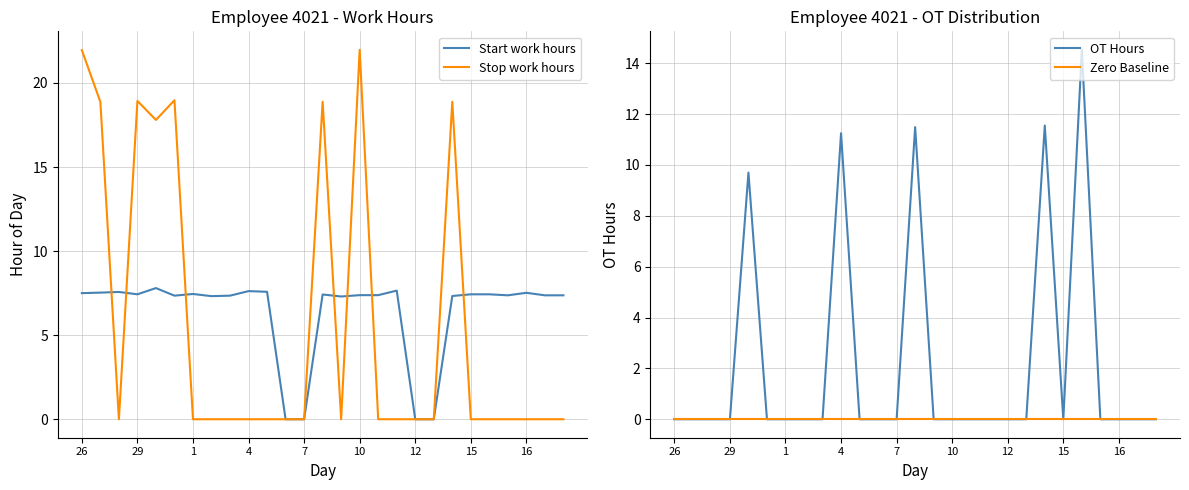

The OT Hours series shows -9.5 at 15. True or false?

False